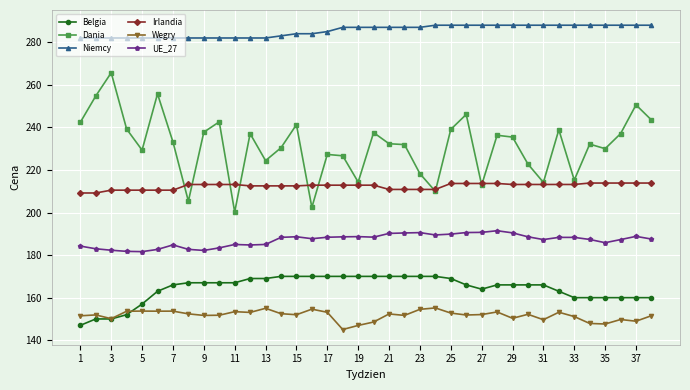

What is the difference between the second highest and minimum values in the Wegry series?

10.0